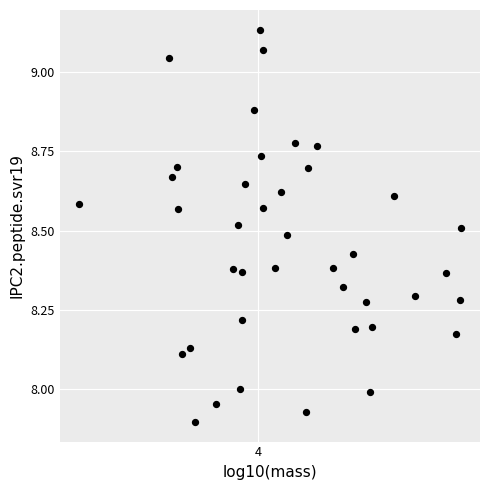

What is the range of Y values (max minus min)?

1.2